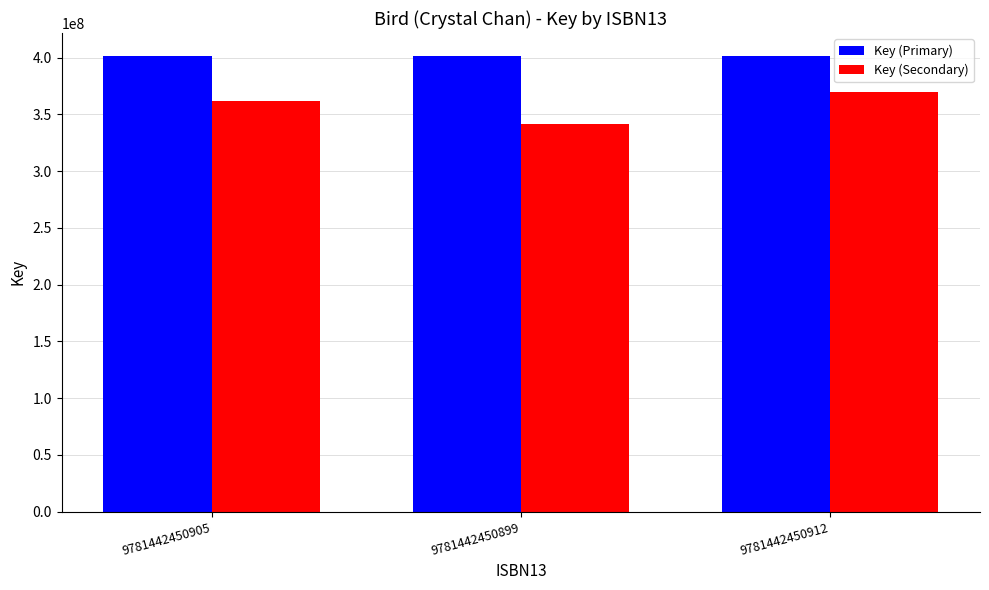

What is the sum of all Key (Primary) values?

1205032365.0